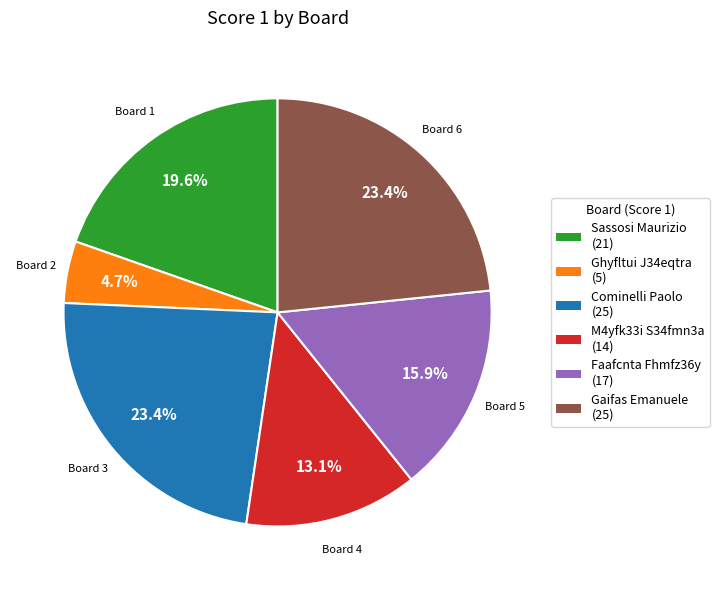

To the nearest percent, what is the average slice percentage?

17%